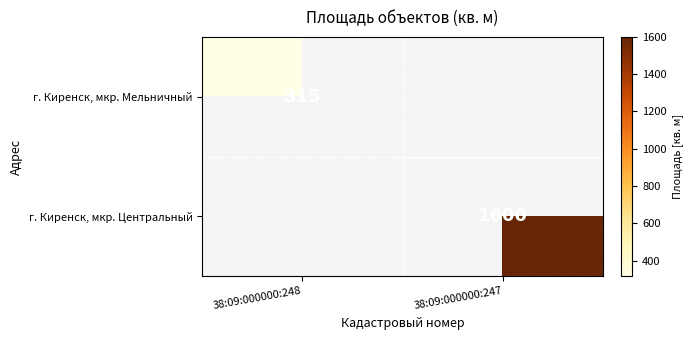

The г. Киренск, мкр. Центральный series shows 1600 at 38:09:000000:247. True or false?

True